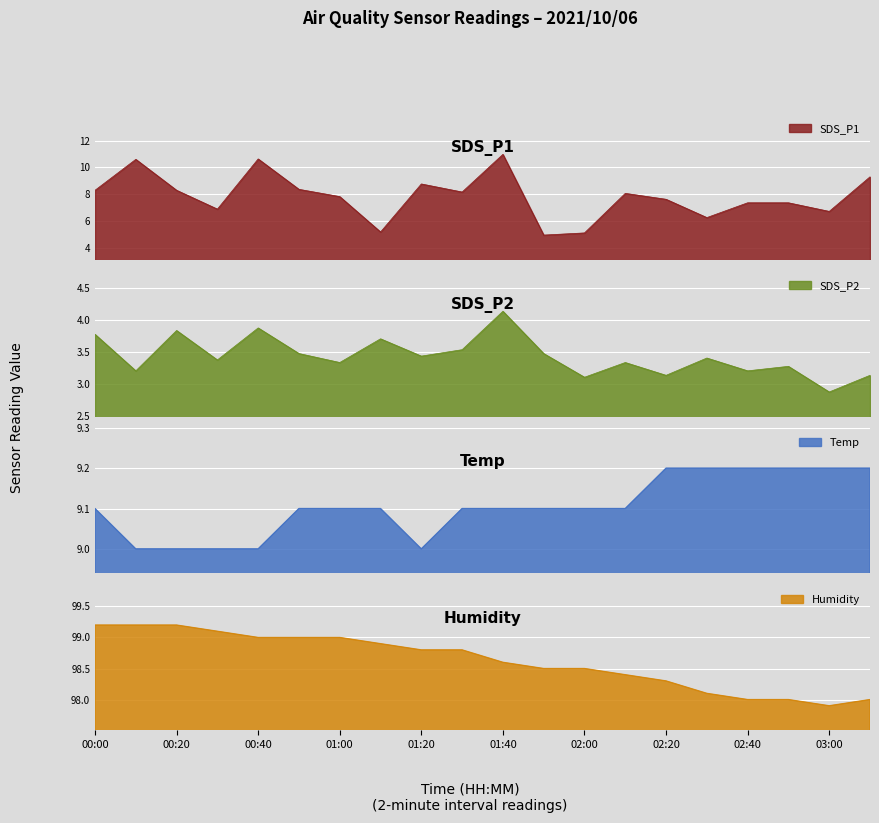

What is the label of the 1st point from the right?

03:10